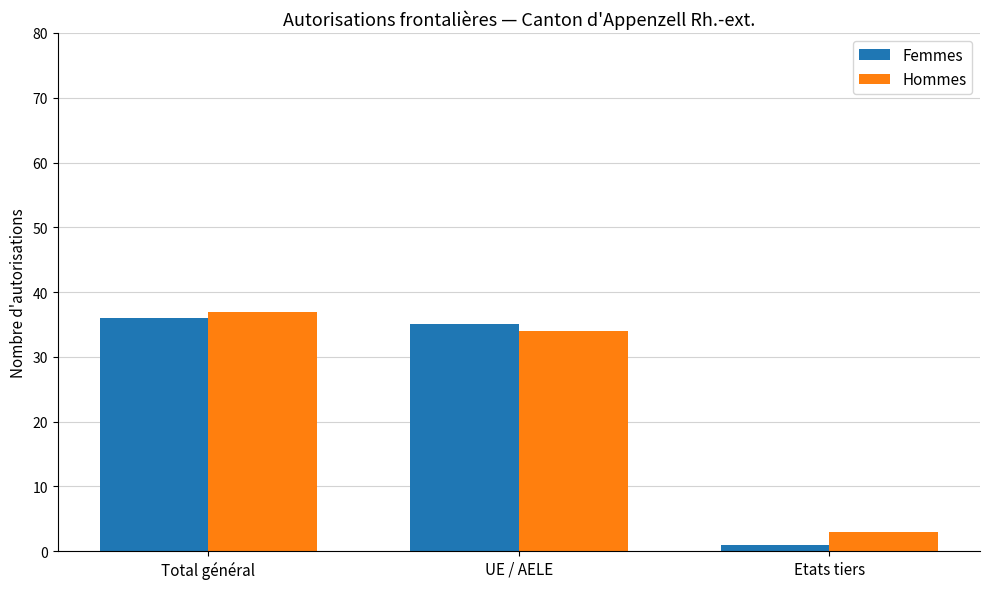

What value does the Femmes series have at Total général, to the nearest 5?

35